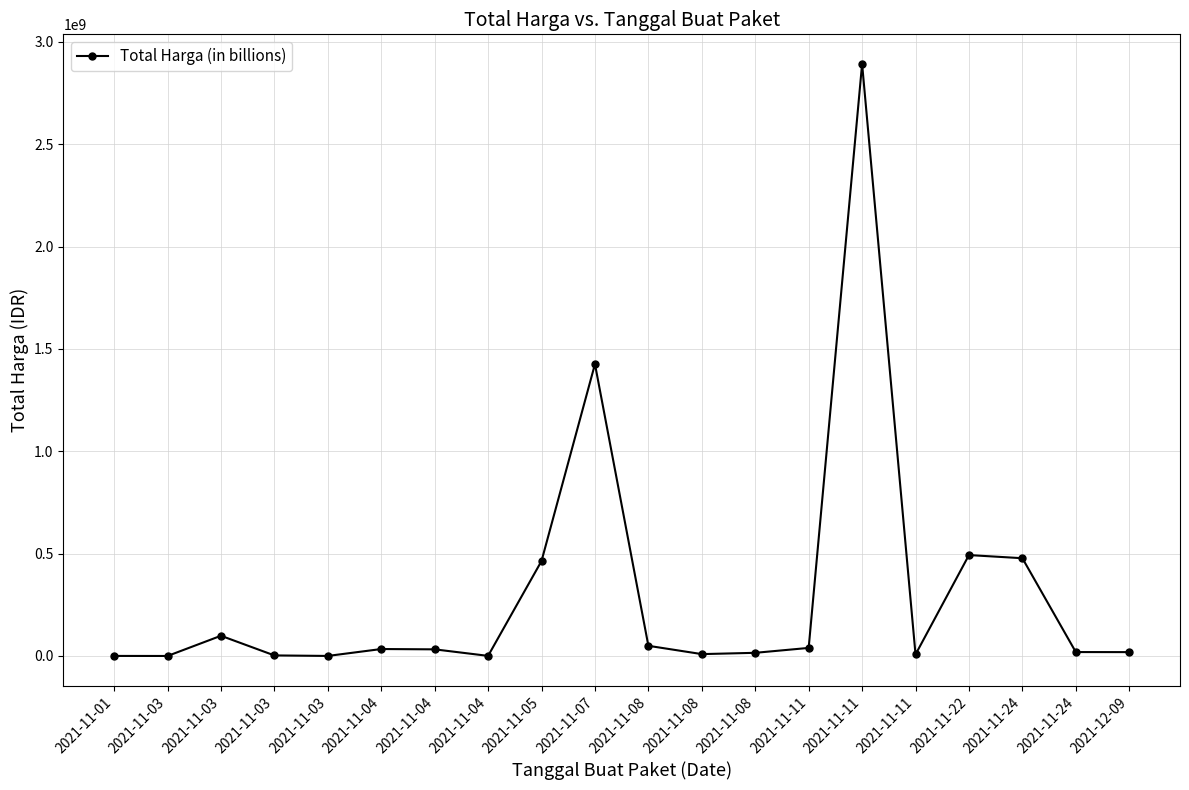

How many lines are shown in the chart?

1